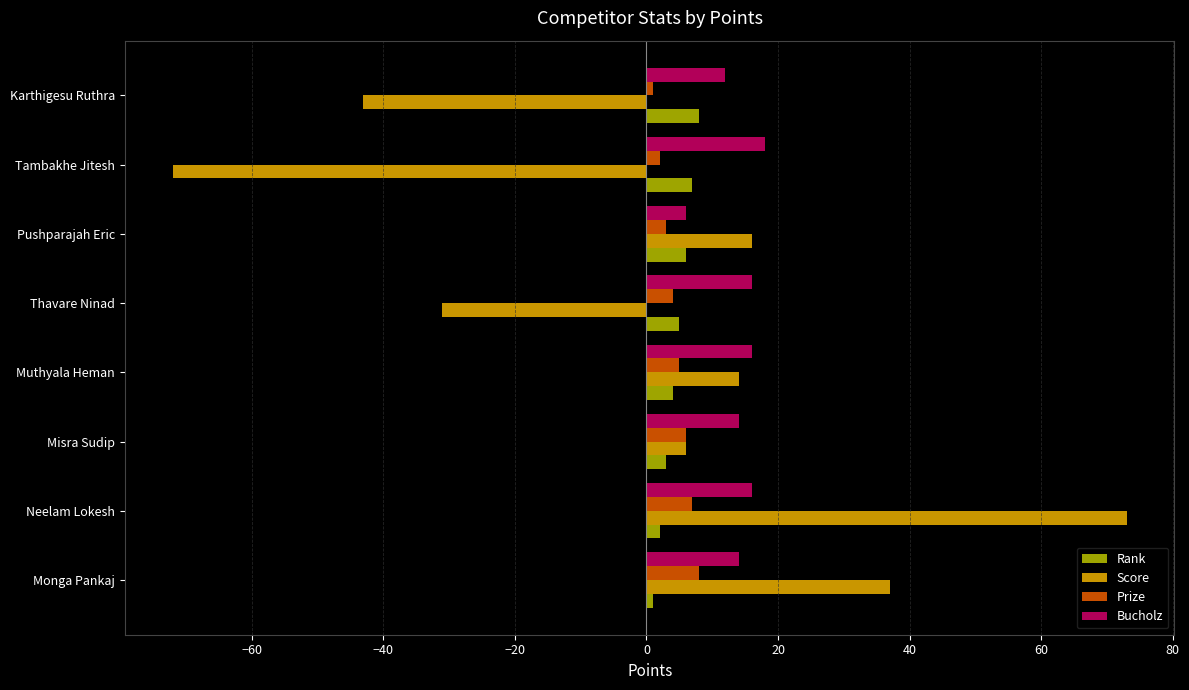

Which series has the largest total across all categories?

Bucholz